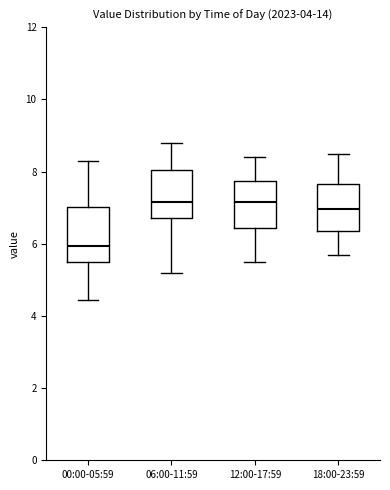

Reading left to right, read every box against the y-axis: the position of its median line, the range the box covers, and the ends of its whiskers. The values are not printed on the chart, so give them approximately, as read against the axis.

00:00-05:59: median 6.0, box 5.4 to 7.0, whiskers 4.4 to 8.4
06:00-11:59: median 7.2, box 6.8 to 8.0, whiskers 5.2 to 8.8
12:00-17:59: median 7.2, box 6.4 to 7.8, whiskers 5.6 to 8.4
18:00-23:59: median 7.0, box 6.4 to 7.6, whiskers 5.8 to 8.6